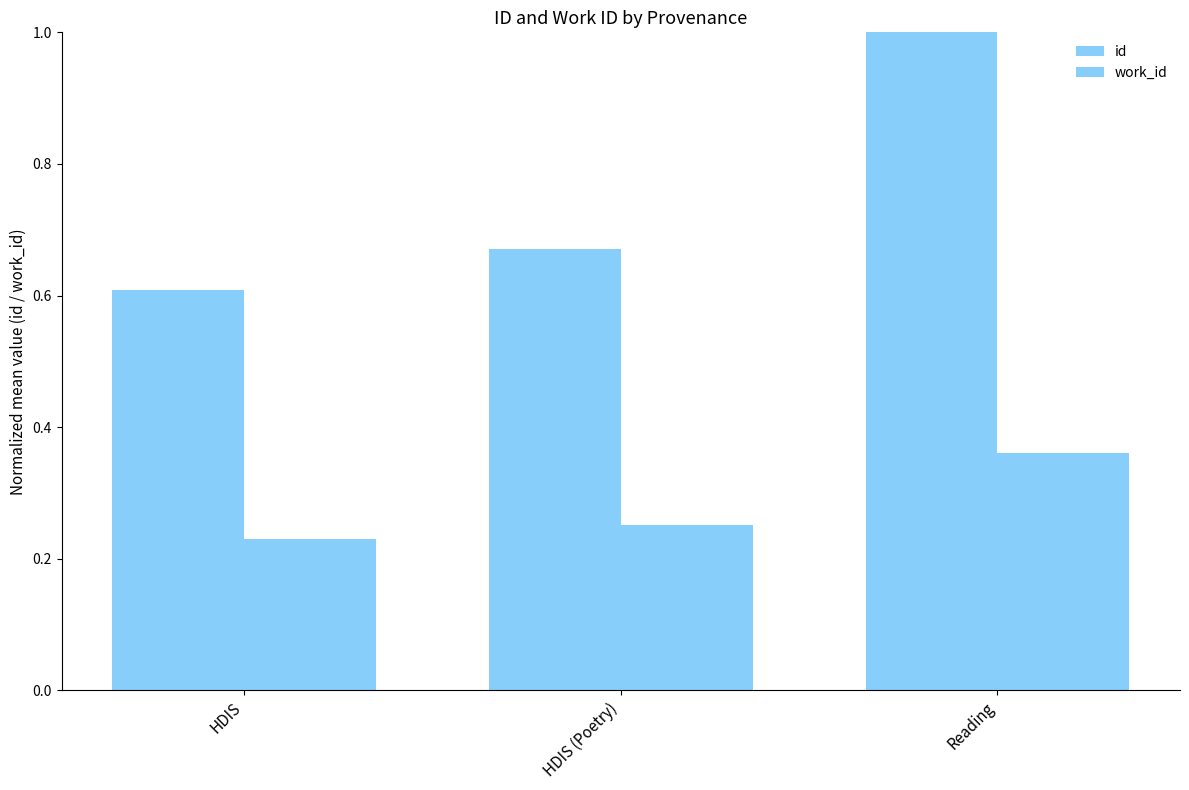

Reading right to left, transcribe all the data shown in this chart.

id: 1.0	0.7	0.6
work_id: 0.4	0.3	0.2